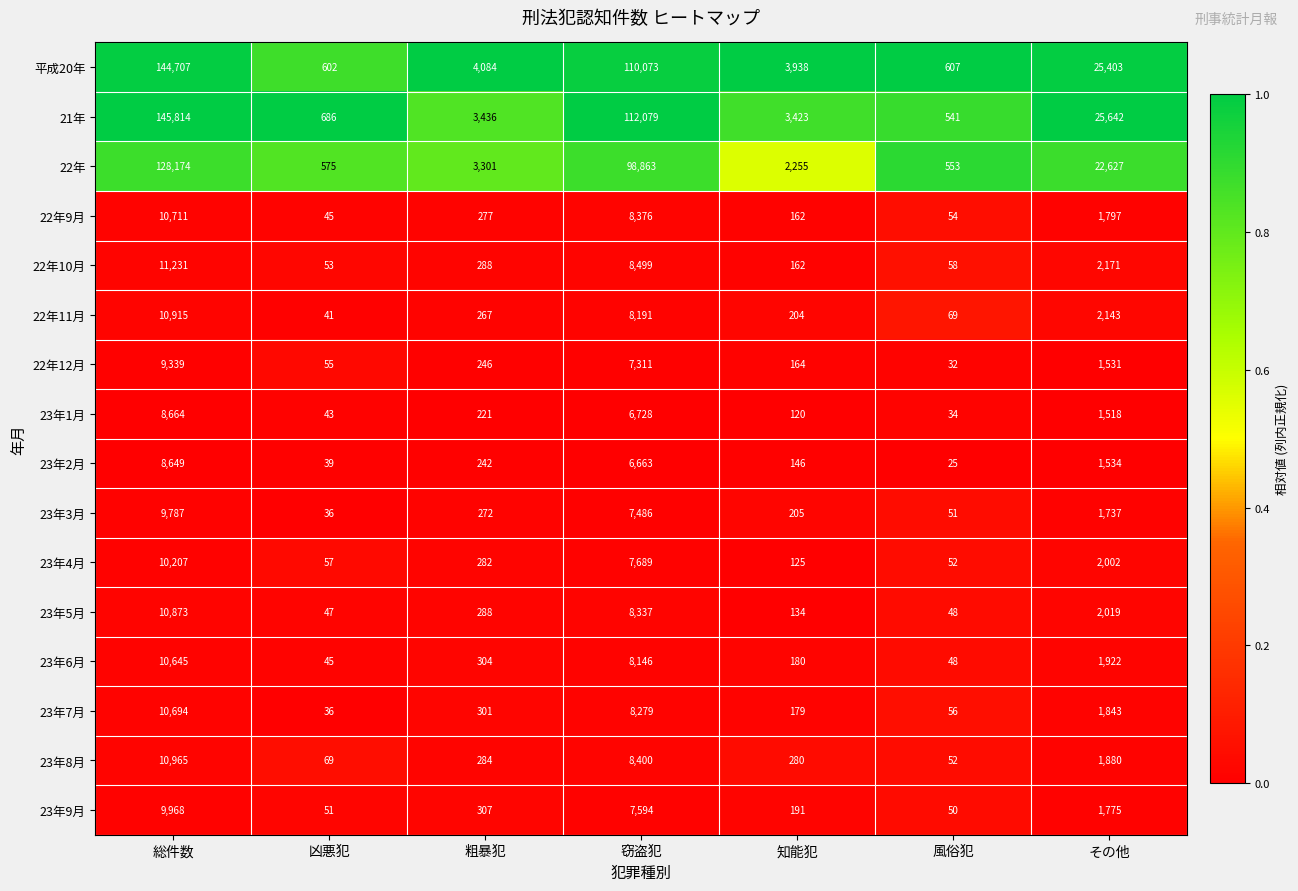

What is the difference between the highest and lowest values at 知能犯?

3818